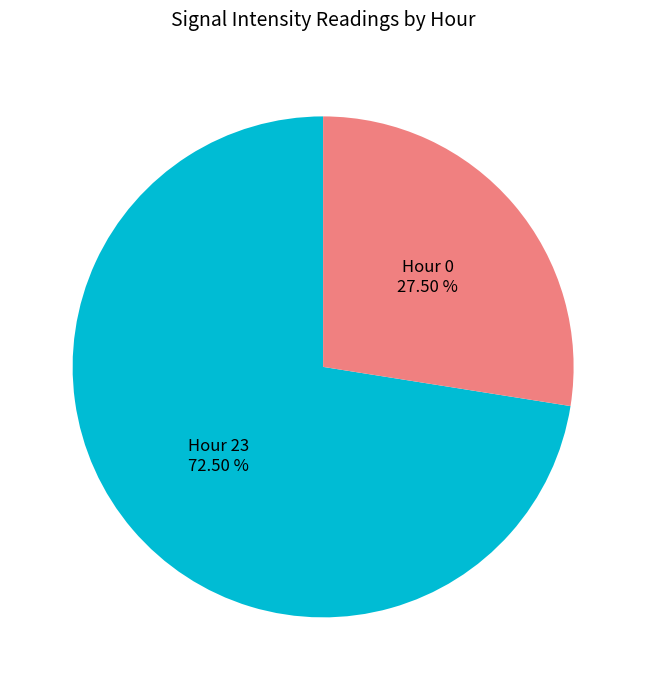

To the nearest percent, what is the average slice percentage?

50%